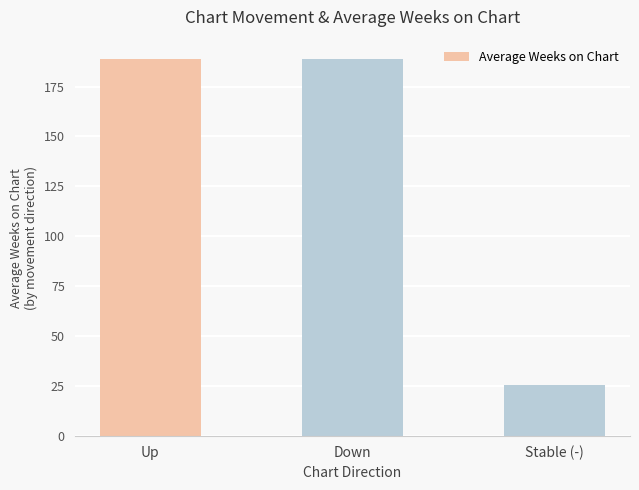

The chart shows a value of 14.0 at Stable (-). True or false?

False